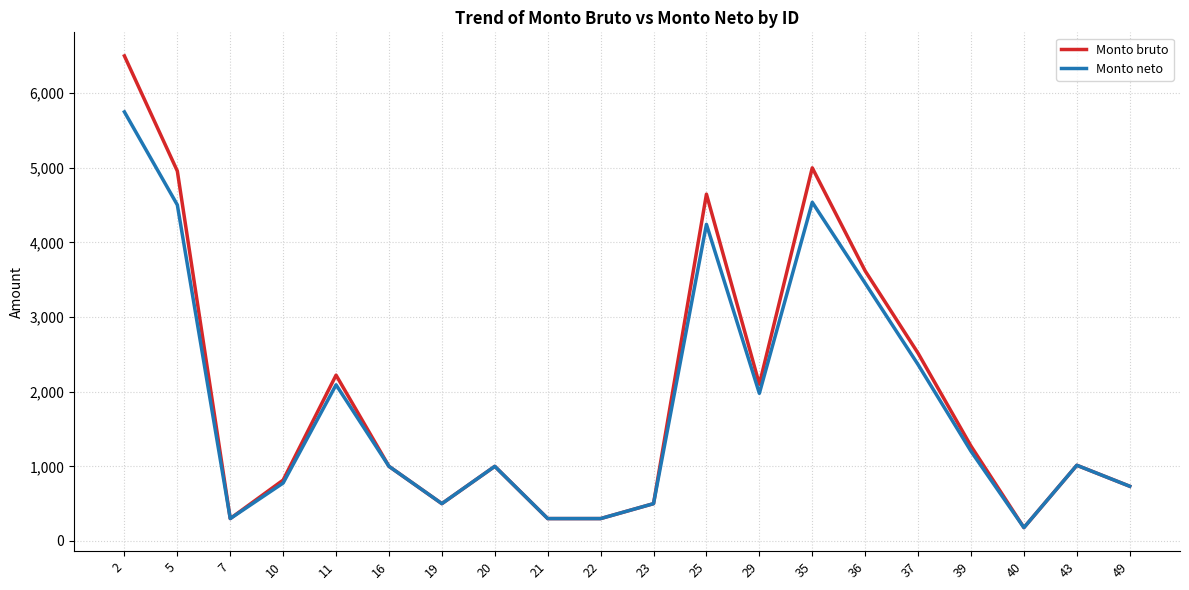

What is the difference between the maximum and second lowest values in the Monto neto series?

5449.8